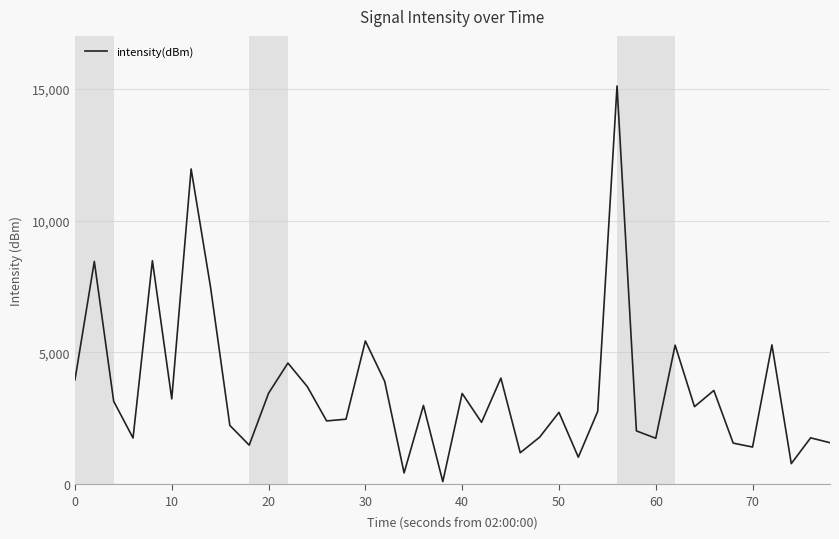

What is the difference between the maximum and minimum values?

15000.0